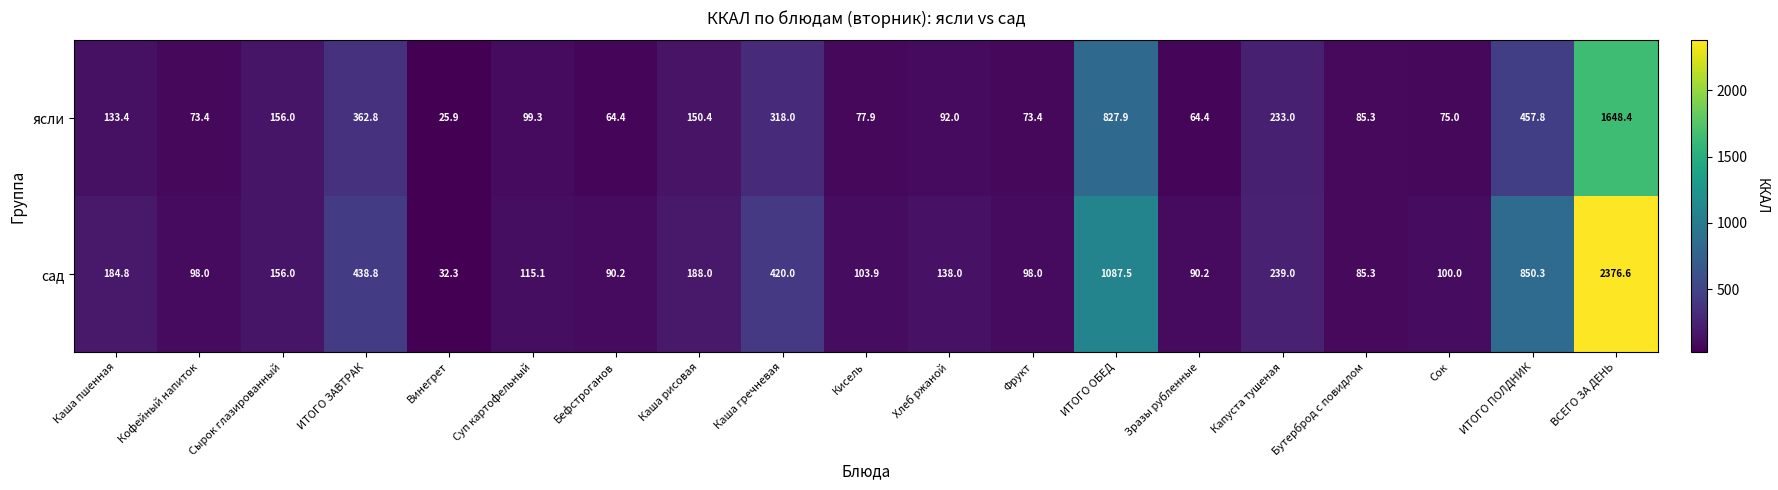

At which category is the sum across all series the highest?

ВСЕГО ЗА ДЕНЬ